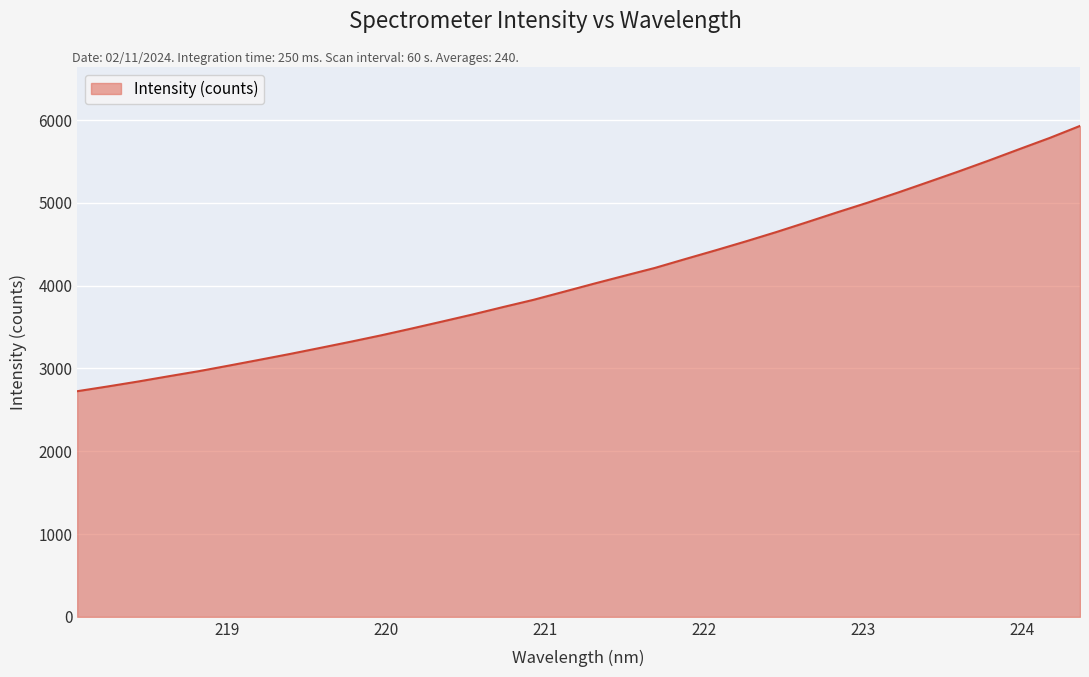

What is the difference between the maximum and minimum values?

3204.6